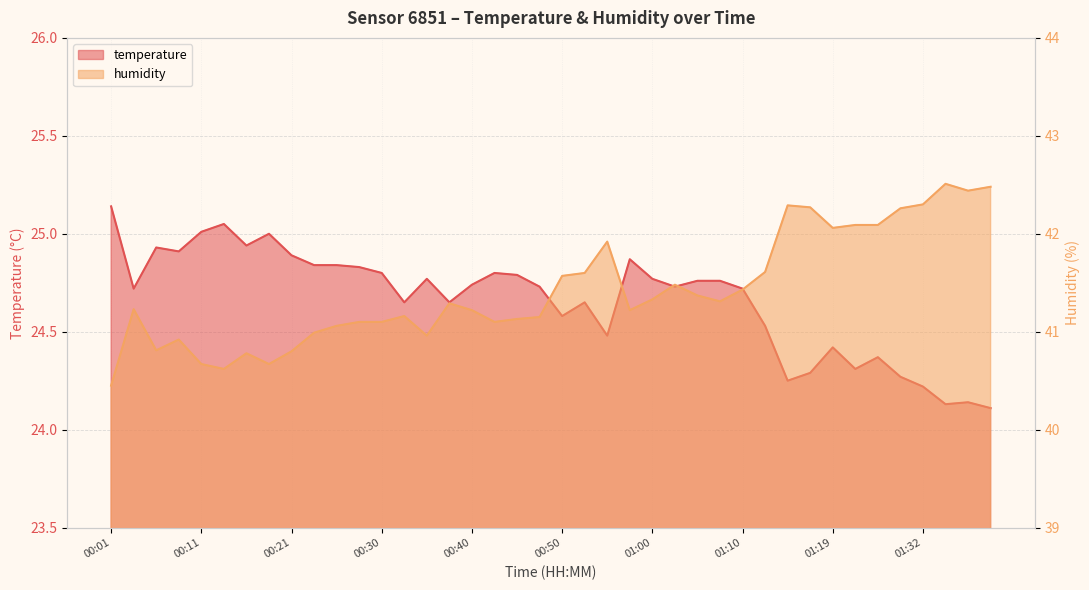

At which label does temperature reach its peak?

00:01